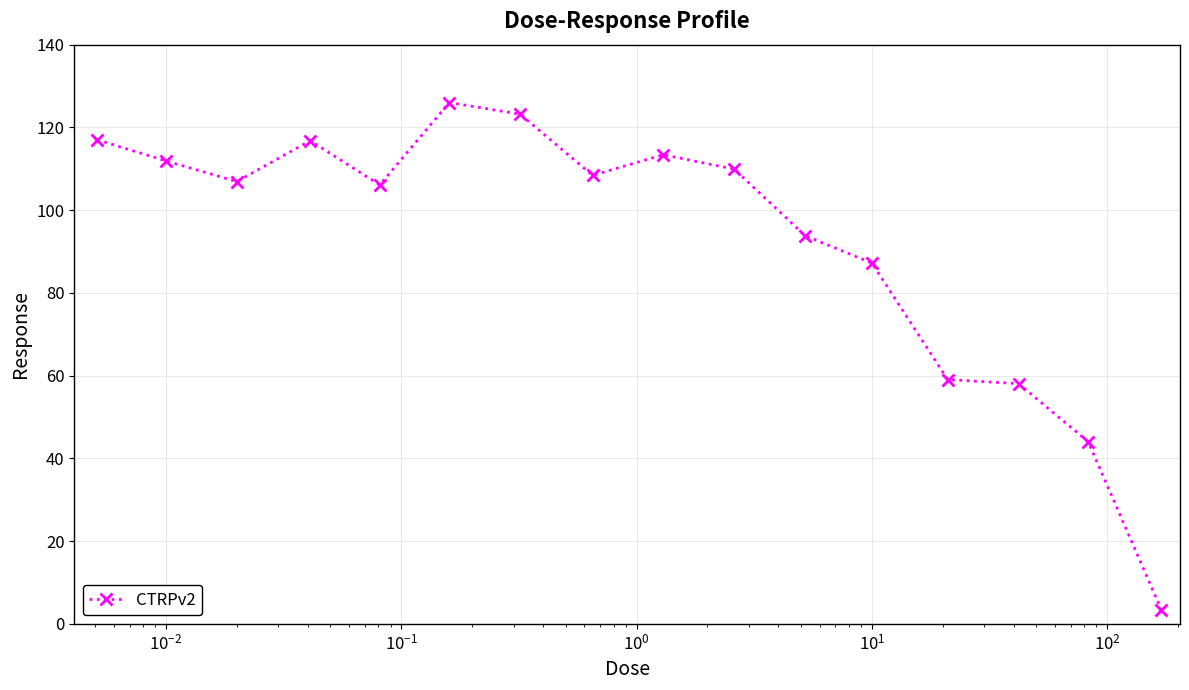

True or false: there are more than 2 points higher than both neighbors.

True